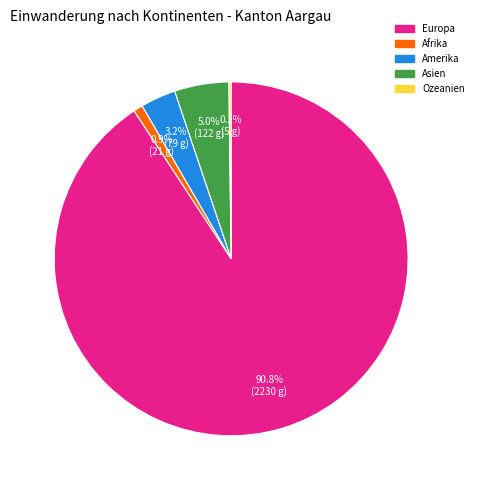

Does any single category account for the majority?

Yes